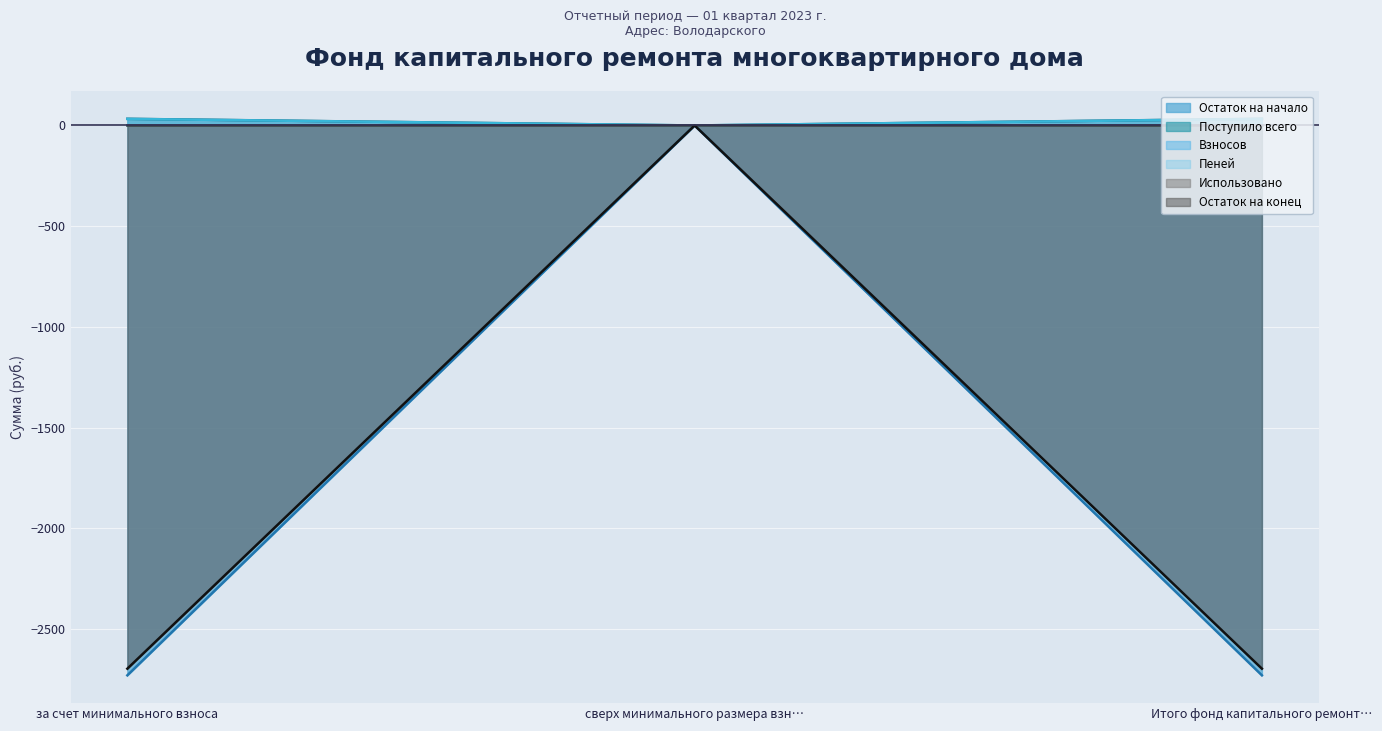

How many data points in Поступило всего are less than -2729?

2